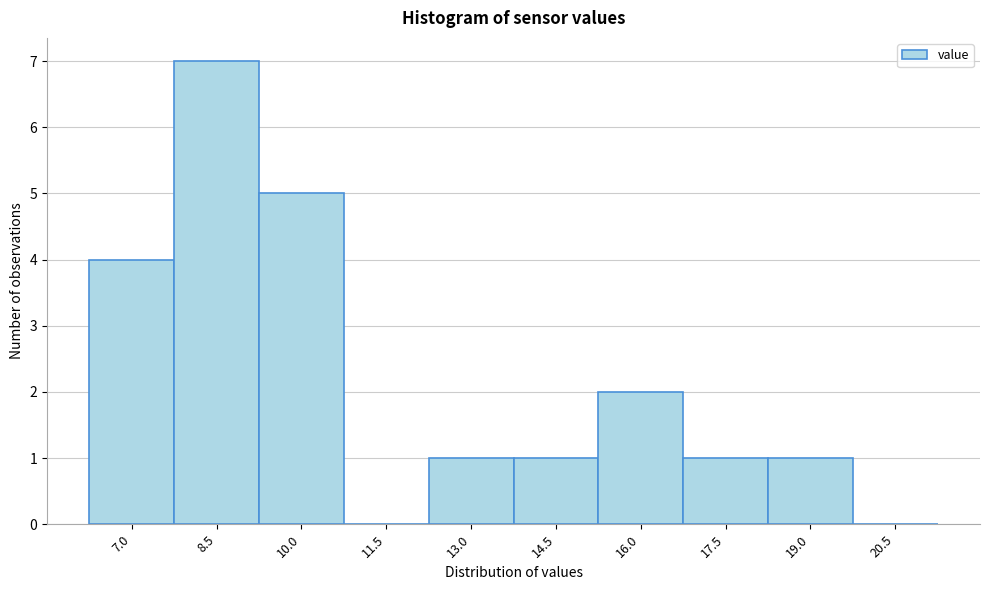

Reading left to right, what are all the values shown in this chart?

7.0=4	8.5=7	10.0=5	11.5=0	13.0=1	14.5=1	16.0=2	17.5=1	19.0=1	20.5=0